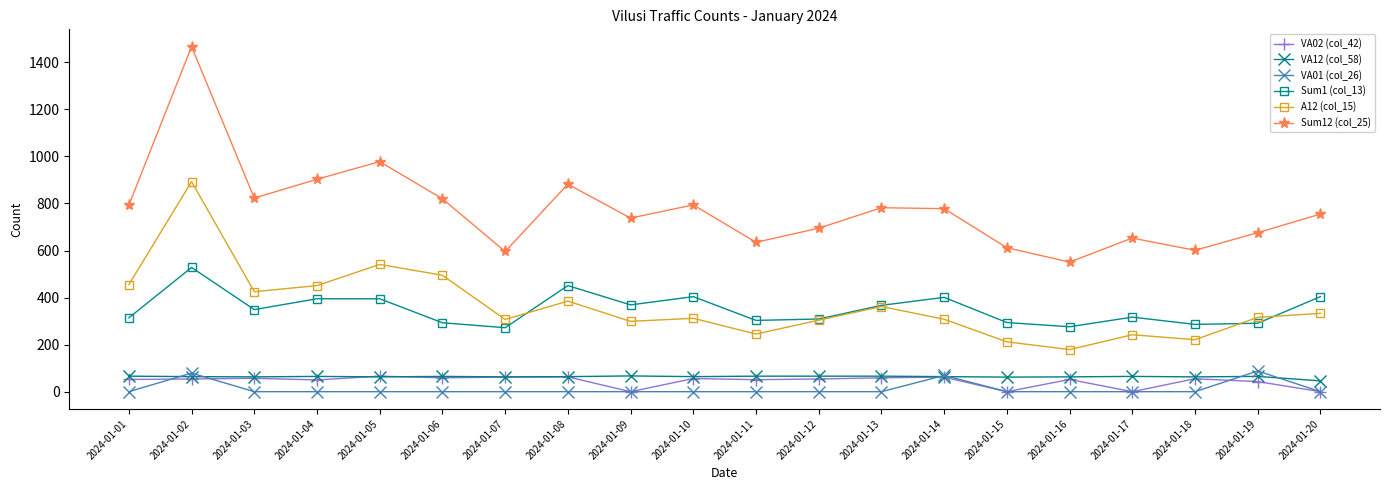

Is this an area chart (filled region under the line)?

No